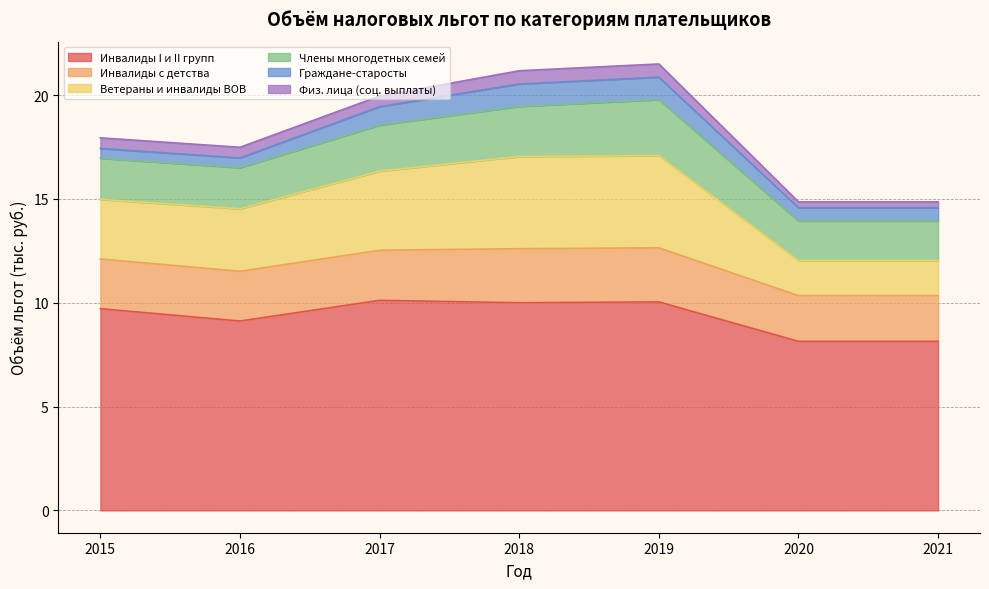

What is the highest value of the Граждане-старосты series?

1.1